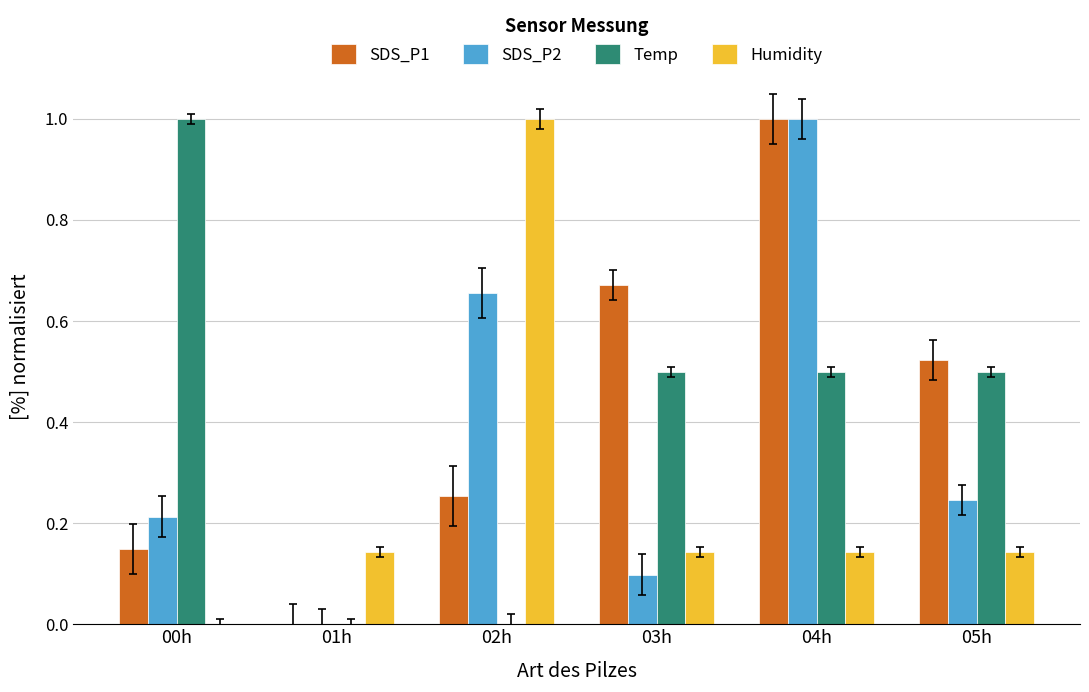

How many groups of bars are there?

6